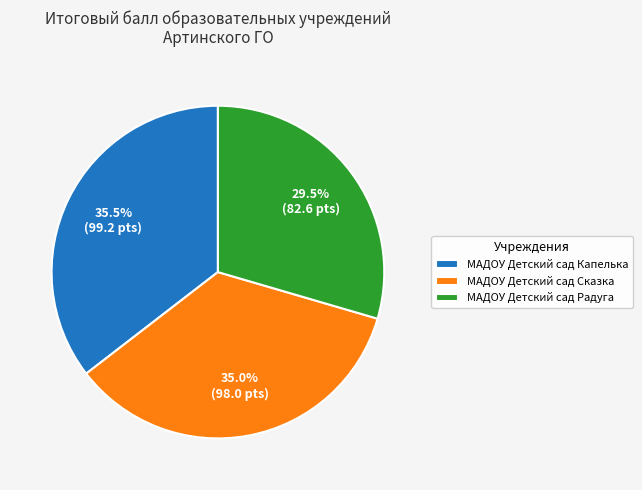

To the nearest percent, what is the average slice percentage?

33%